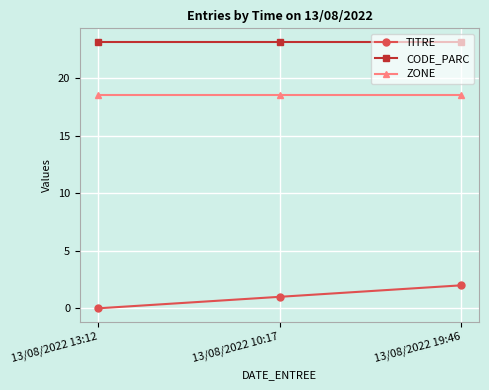

What is the difference between the maximum and minimum values in the TITRE series?

2.0